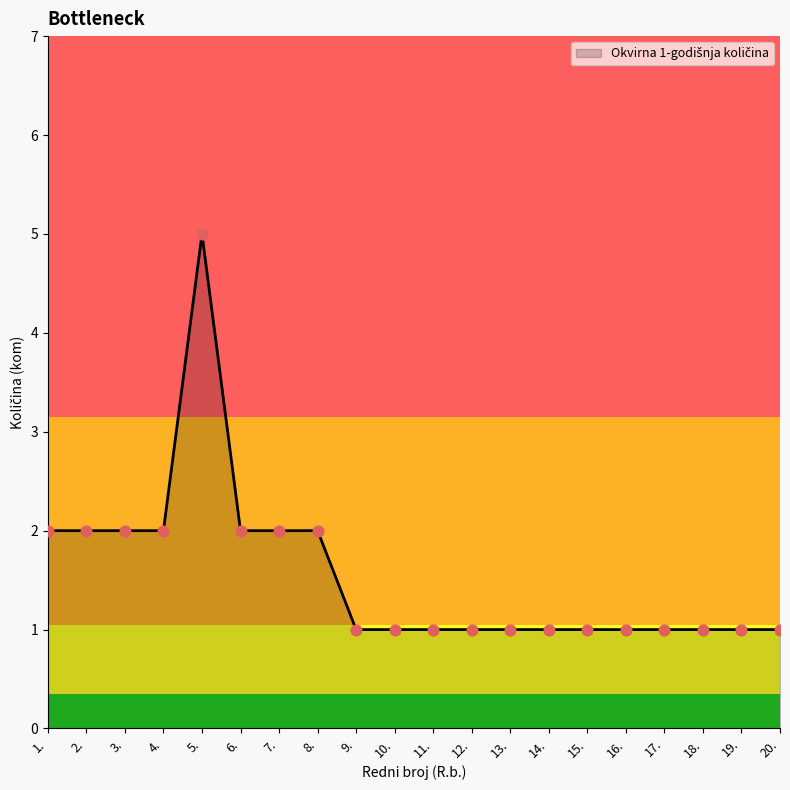

What is the change in value from 5. to 12.?

-4